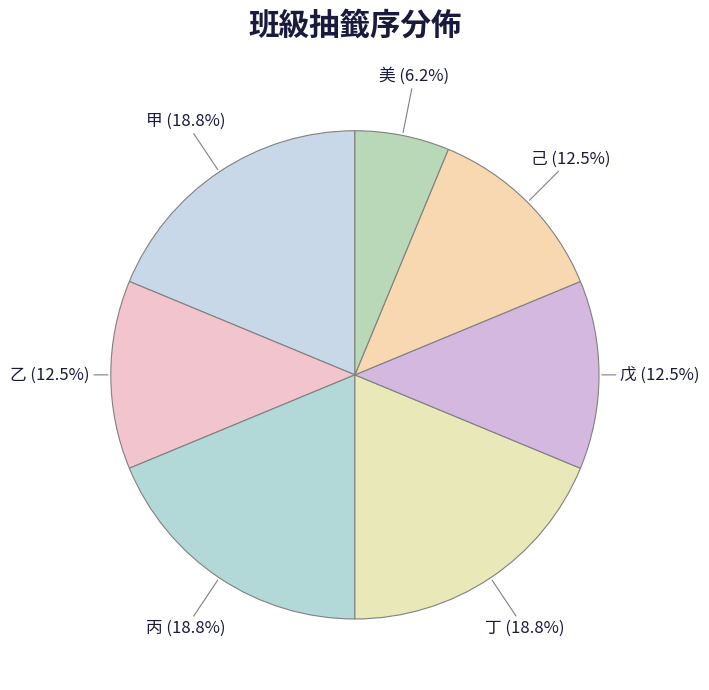

To the nearest percent, what percentage of the pie is 戊?

12%